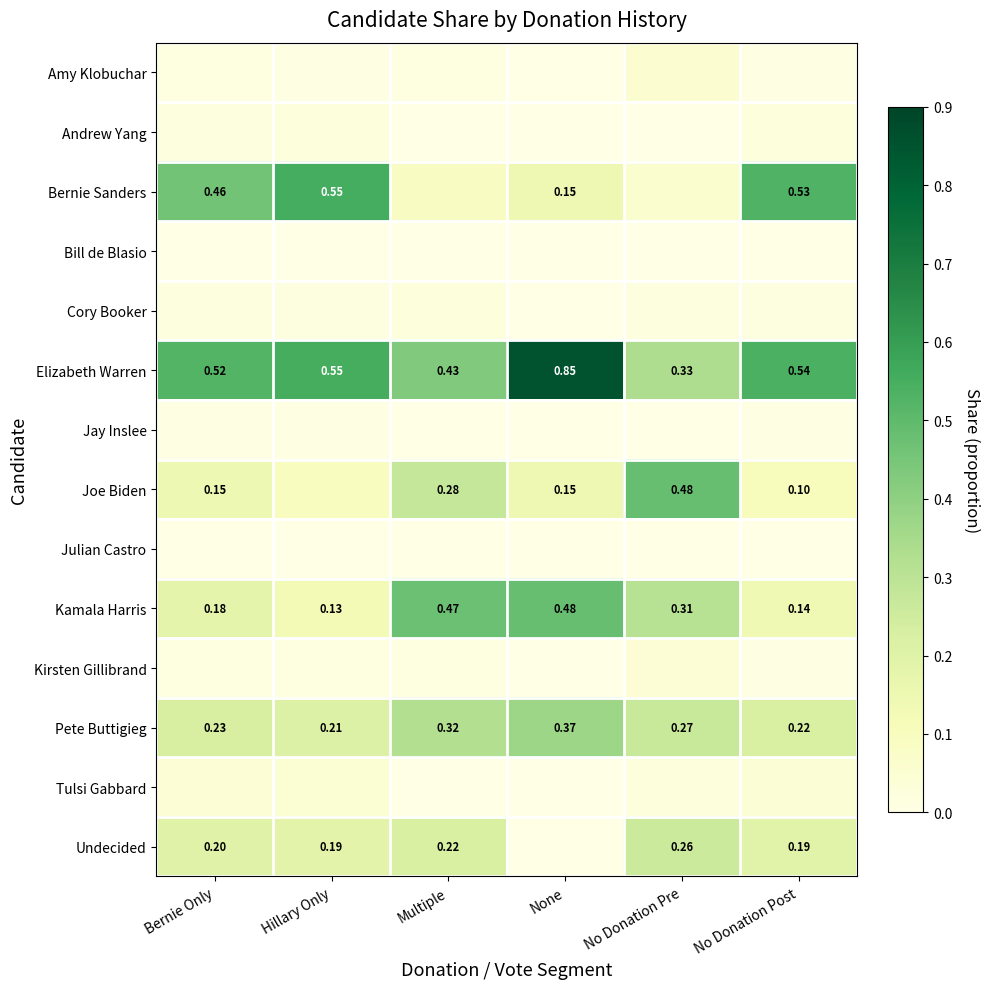

At how many categories does at least one series exceed 0?

6